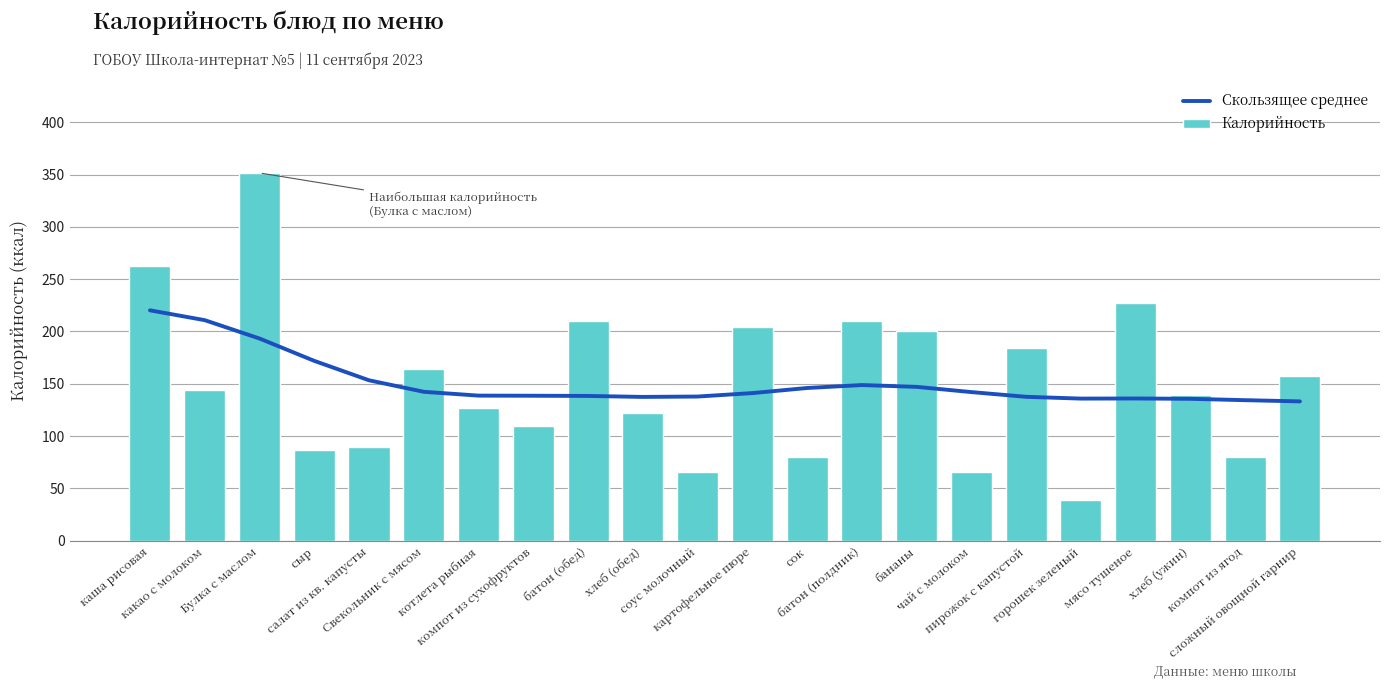

What position from the right is хлеб (ужин)?

3